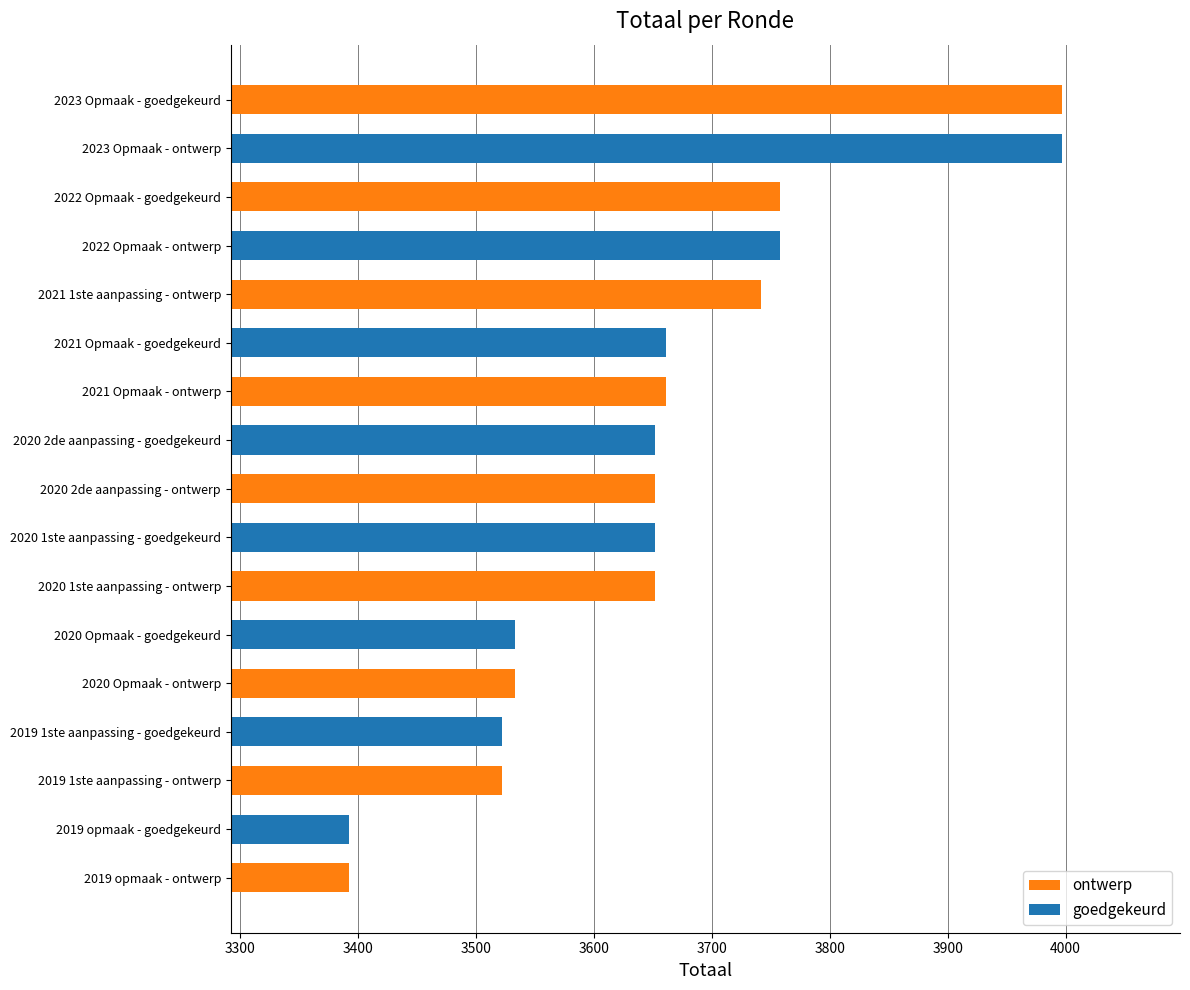

What is the minimum value shown in the chart?

3392